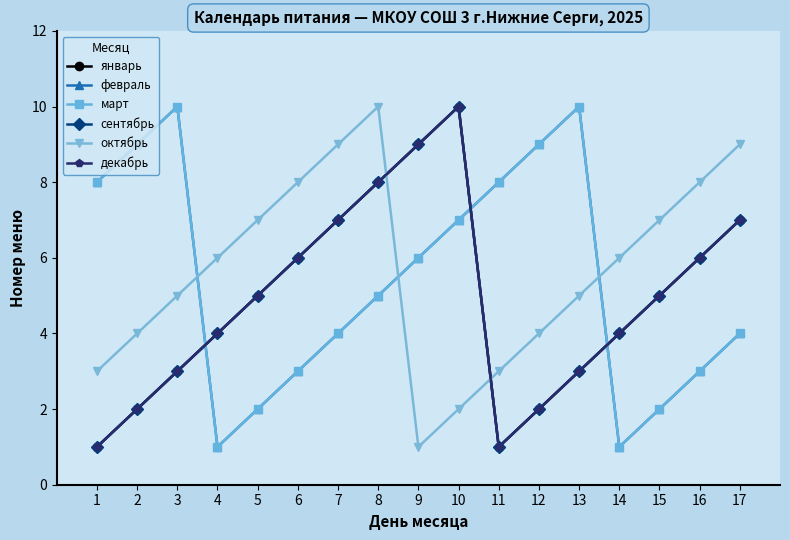

What is the difference between the maximum and minimum values in the февраль series?

9